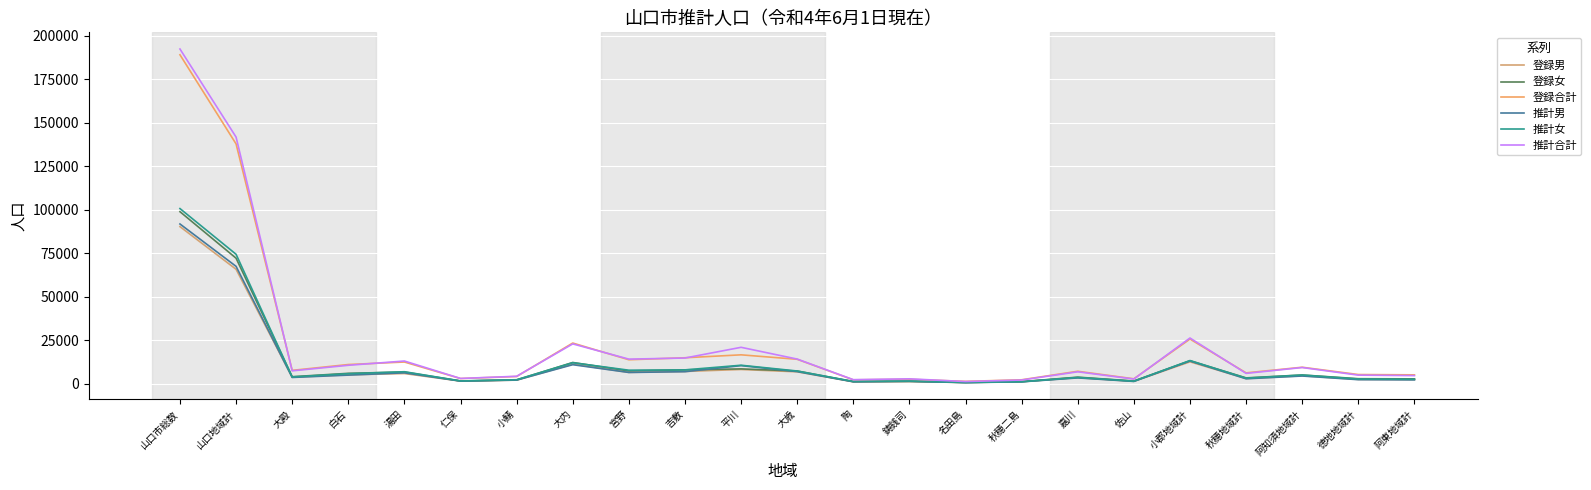

How many values in the 推計女 series are below 3802?

11